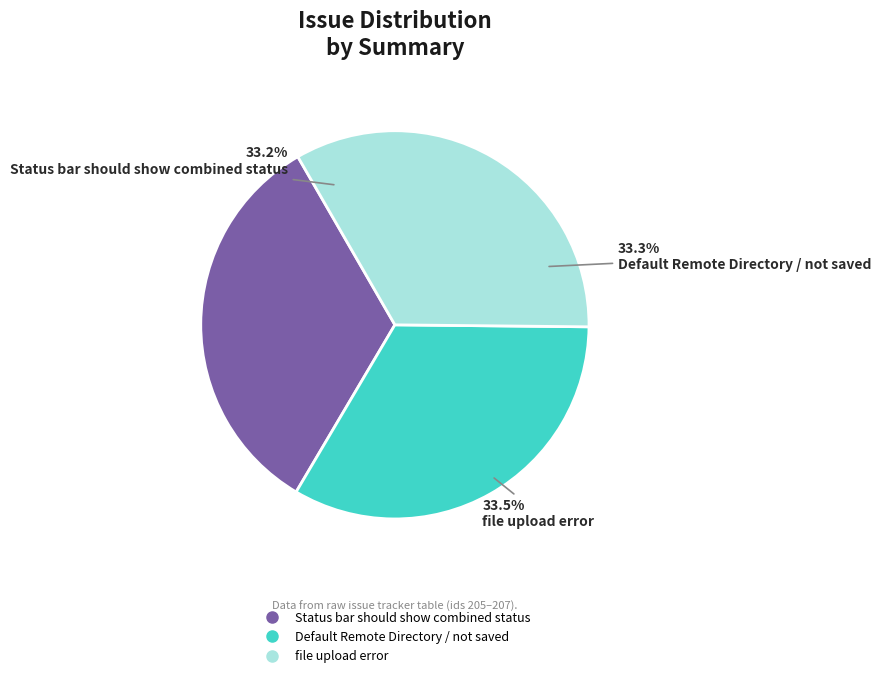

Which has a higher value, Status bar should show combined status or file upload error?

file upload error